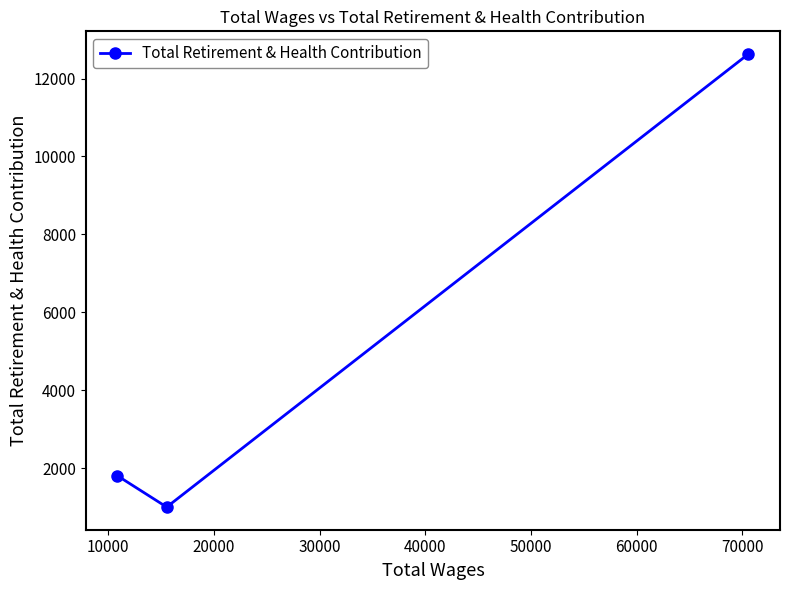

What is the difference between the maximum and minimum values?

11624